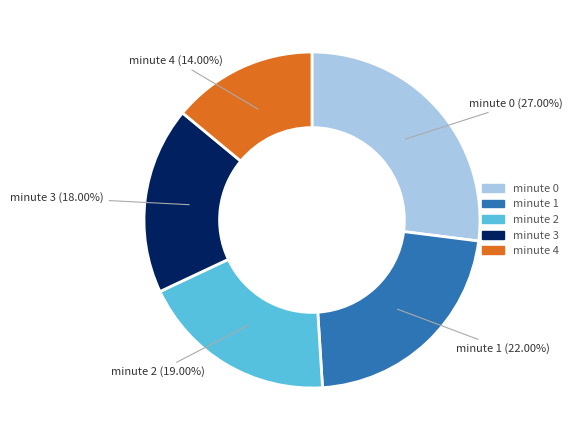

Combined, do minute 4 and minute 0 account for over 50%?

No